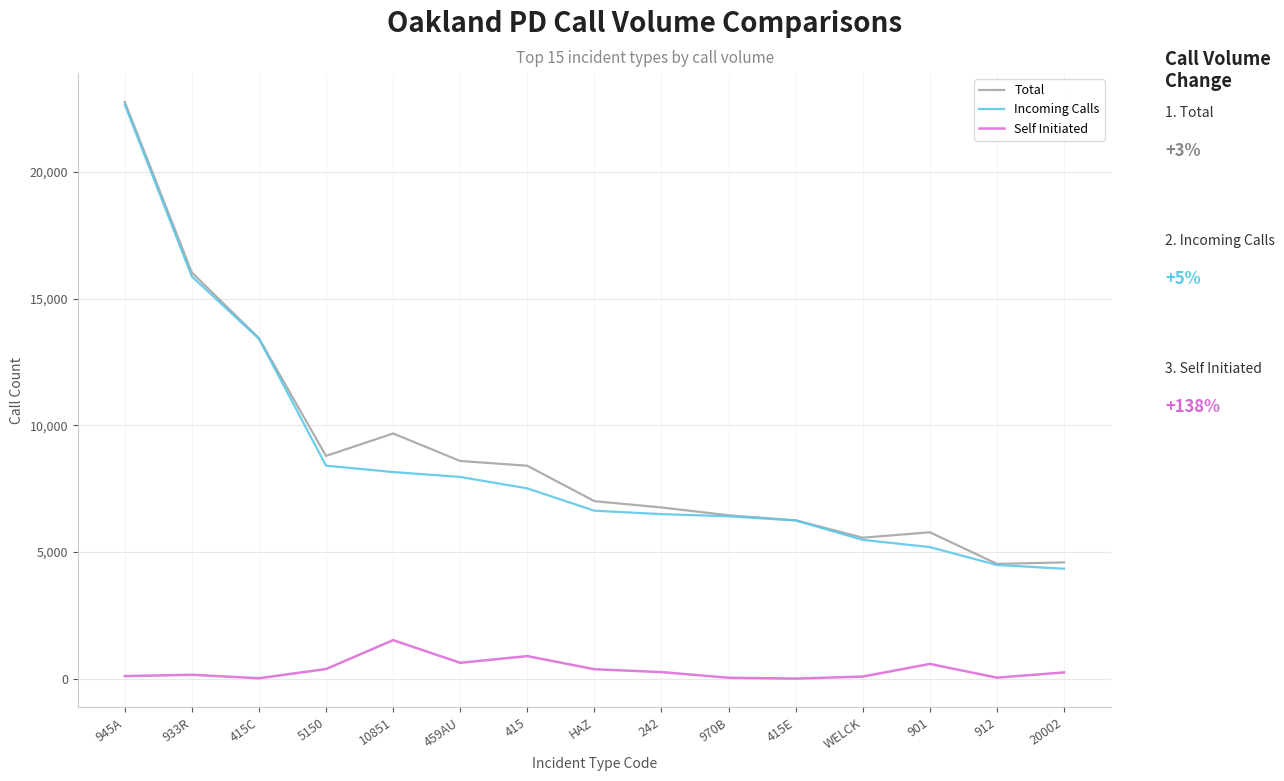

How many categories are shown in the chart?

15